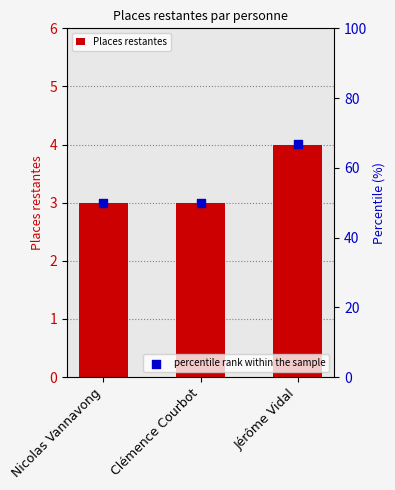

Which series reaches the maximum Y coordinate?

percentile rank within the sample